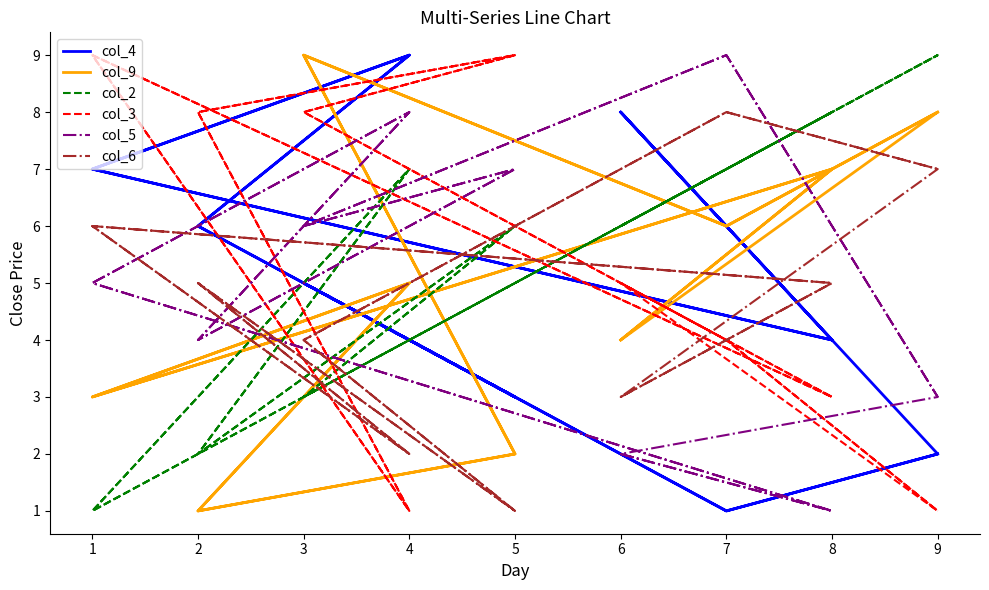

Where is the first local maximum for col_4?

4